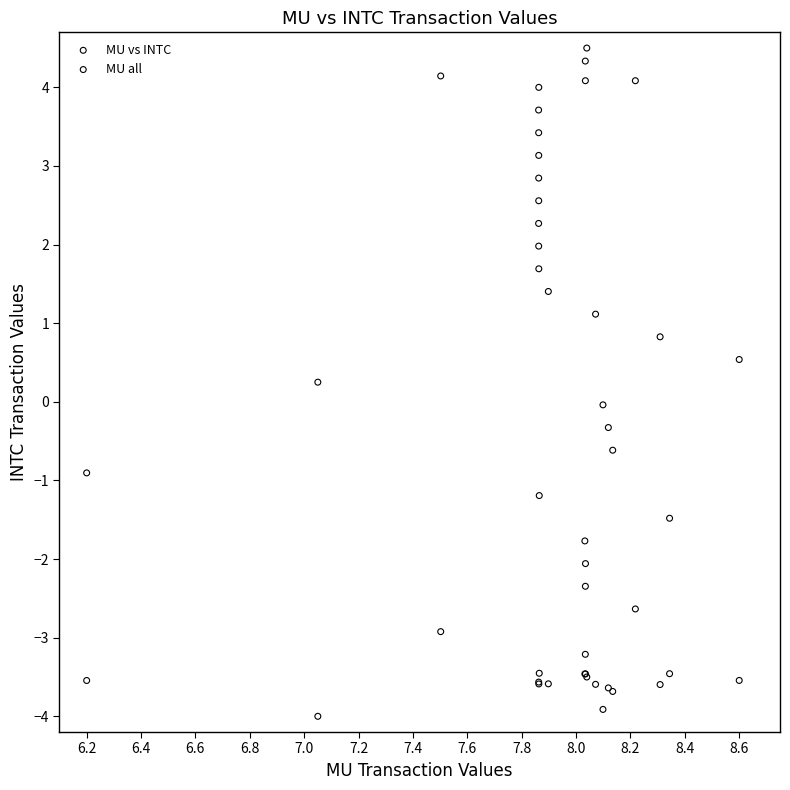

Which series has the largest Y range (max minus min)?

MU vs INTC